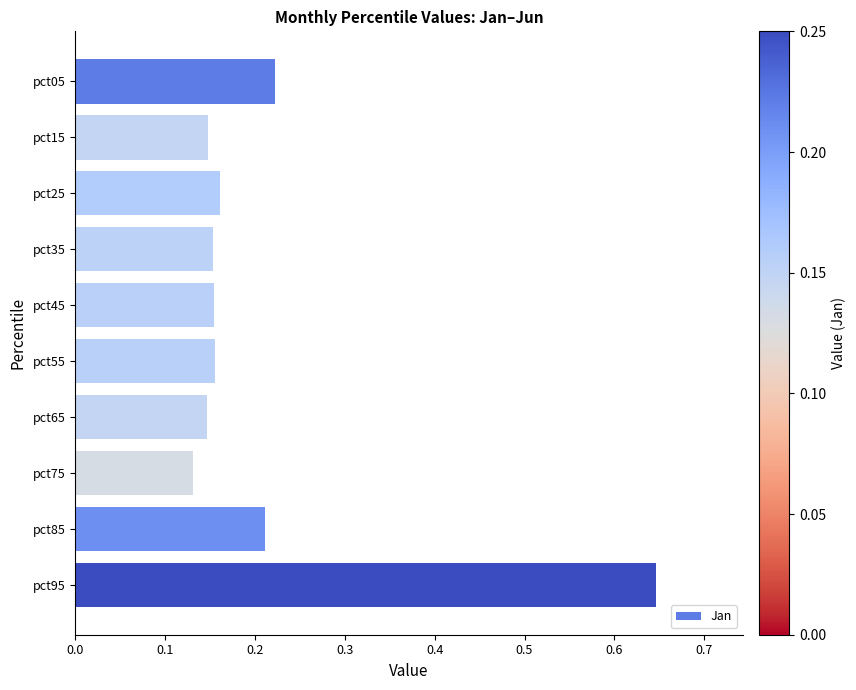

Is it true that the value at pct85 is 0.4?

False